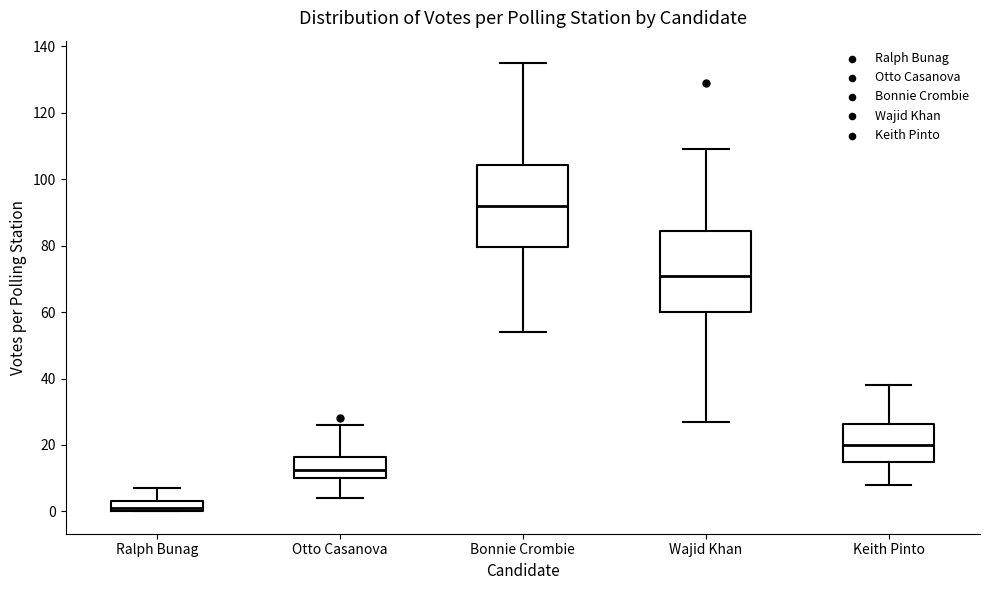

Reading left to right, read every box against the y-axis: the position of its median line, the range the box covers, and the ends of its whiskers. The values are not printed on the chart, so give them approximately, as read against the axis.

Ralph Bunag: median 2, box 0 to 4, whiskers 0 to 8
Otto Casanova: median 12, box 10 to 16, whiskers 4 to 26
Bonnie Crombie: median 92, box 80 to 104, whiskers 54 to 136
Wajid Khan: median 72, box 60 to 84, whiskers 28 to 110
Keith Pinto: median 20, box 16 to 26, whiskers 8 to 38